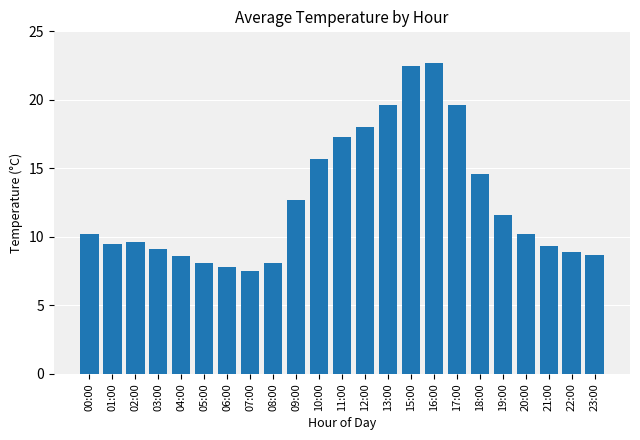

The chart shows a value of 18.0 at 12:00. True or false?

True